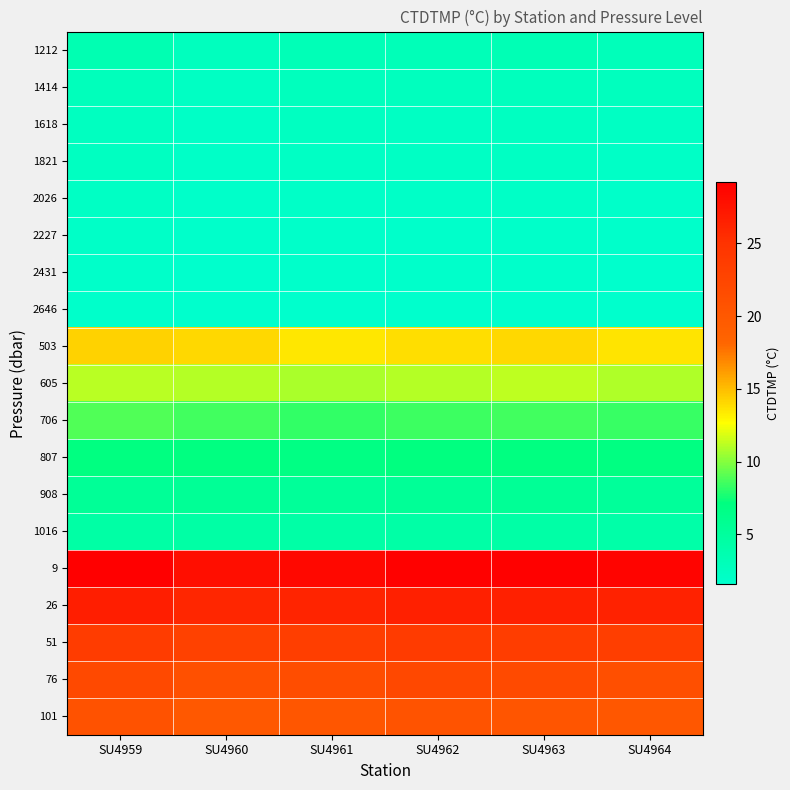

At how many categories does at least one series exceed 28?

5